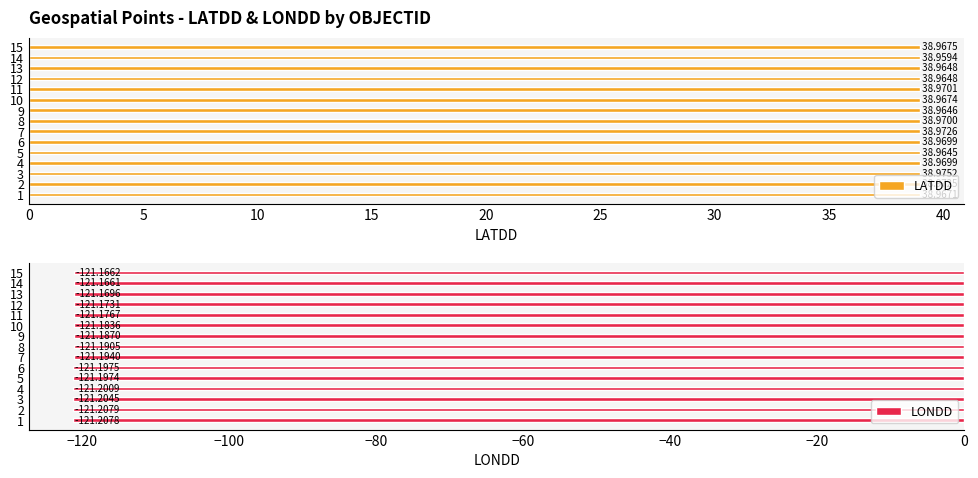

Reading left to right, list all the values displayed in this chart.

LATDD: 39.0	39.0	39.0	39.0	39.0	39.0	39.0	39.0	39.0	39.0	39.0	39.0	39.0	39.0	39.0
LONDD: -121.2	-121.2	-121.2	-121.2	-121.2	-121.2	-121.2	-121.2	-121.2	-121.2	-121.2	-121.2	-121.2	-121.2	-121.2